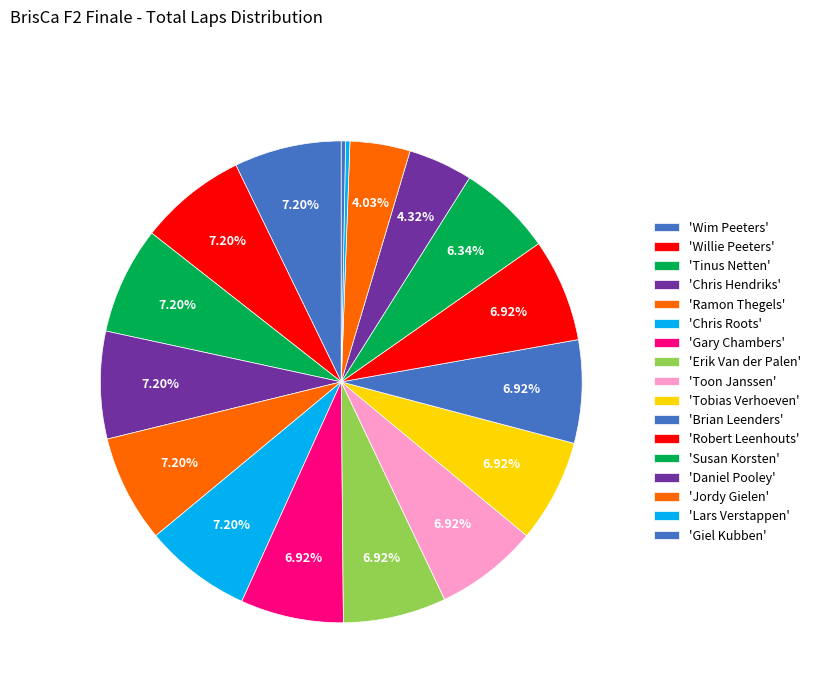

Does any single category account for the majority?

No